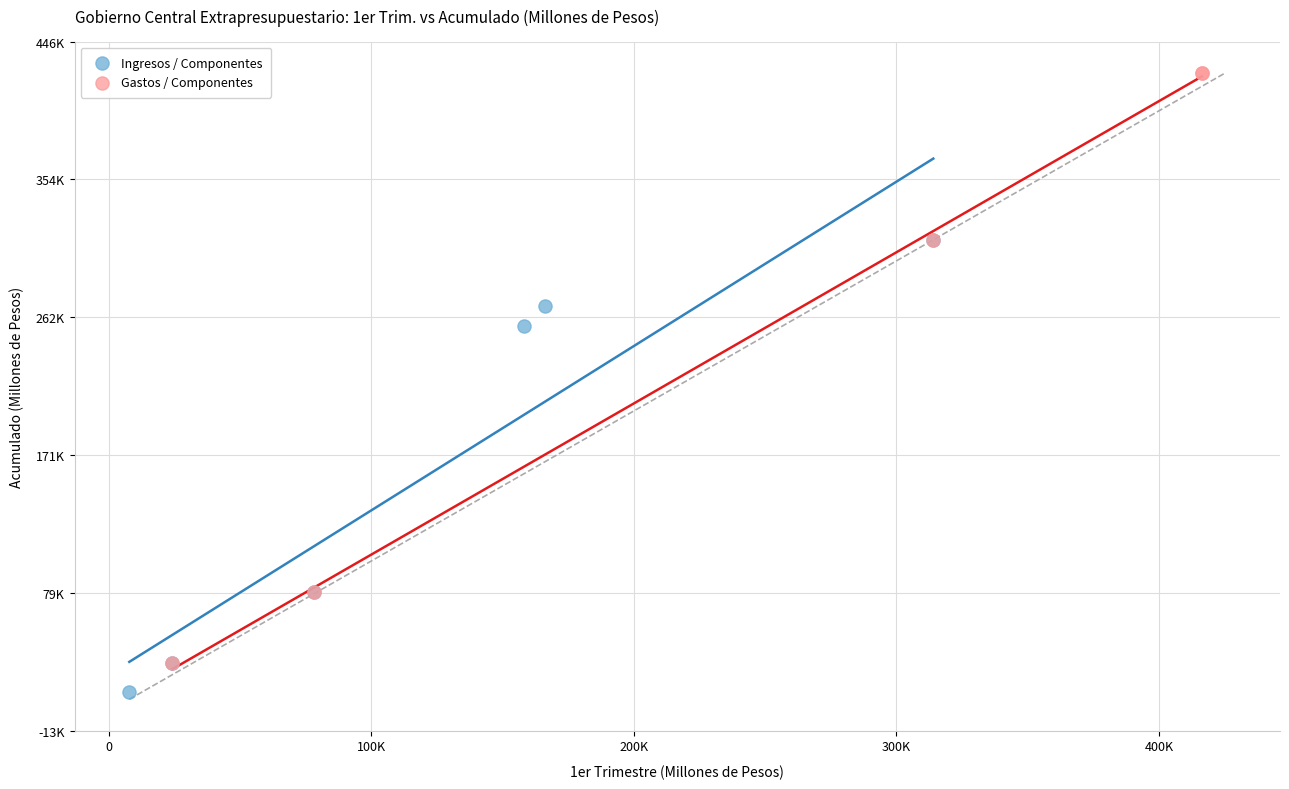

Which series has the widest spread of Y values?

Gastos / Componentes